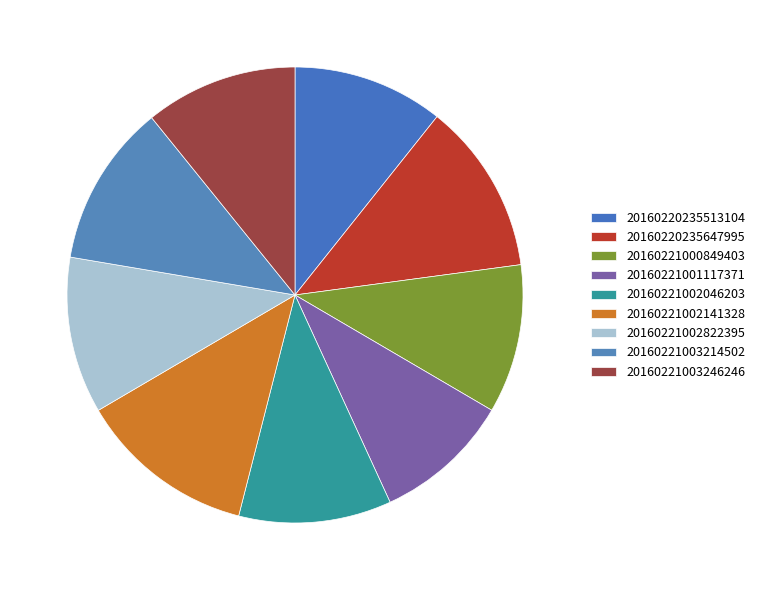

How many segments does this pie chart have?

9